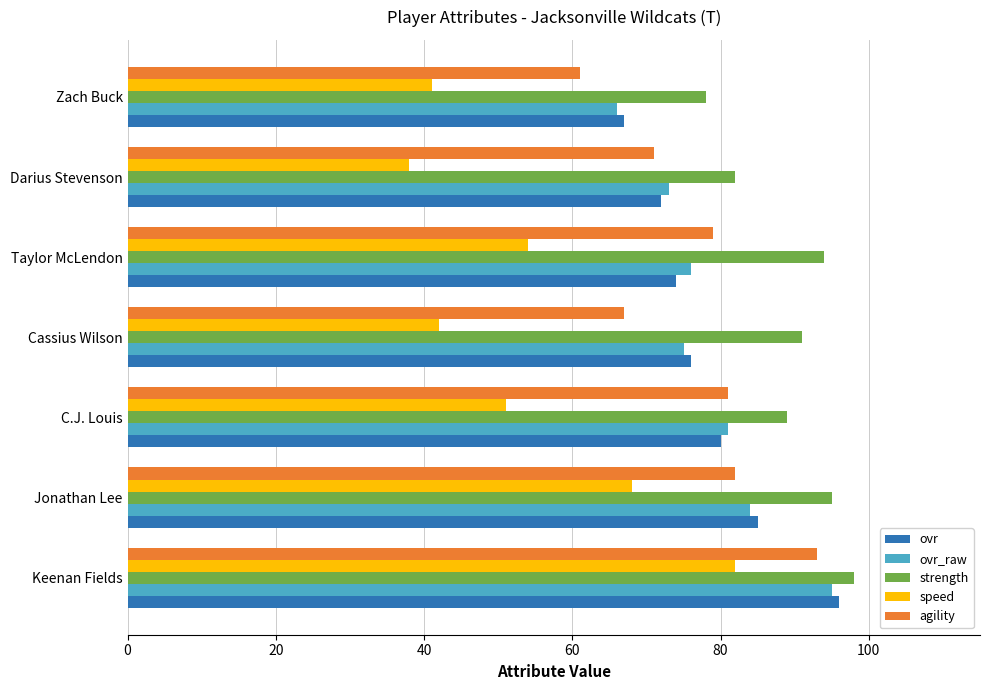

Is it true that speed equals 85 at Taylor McLendon?

False